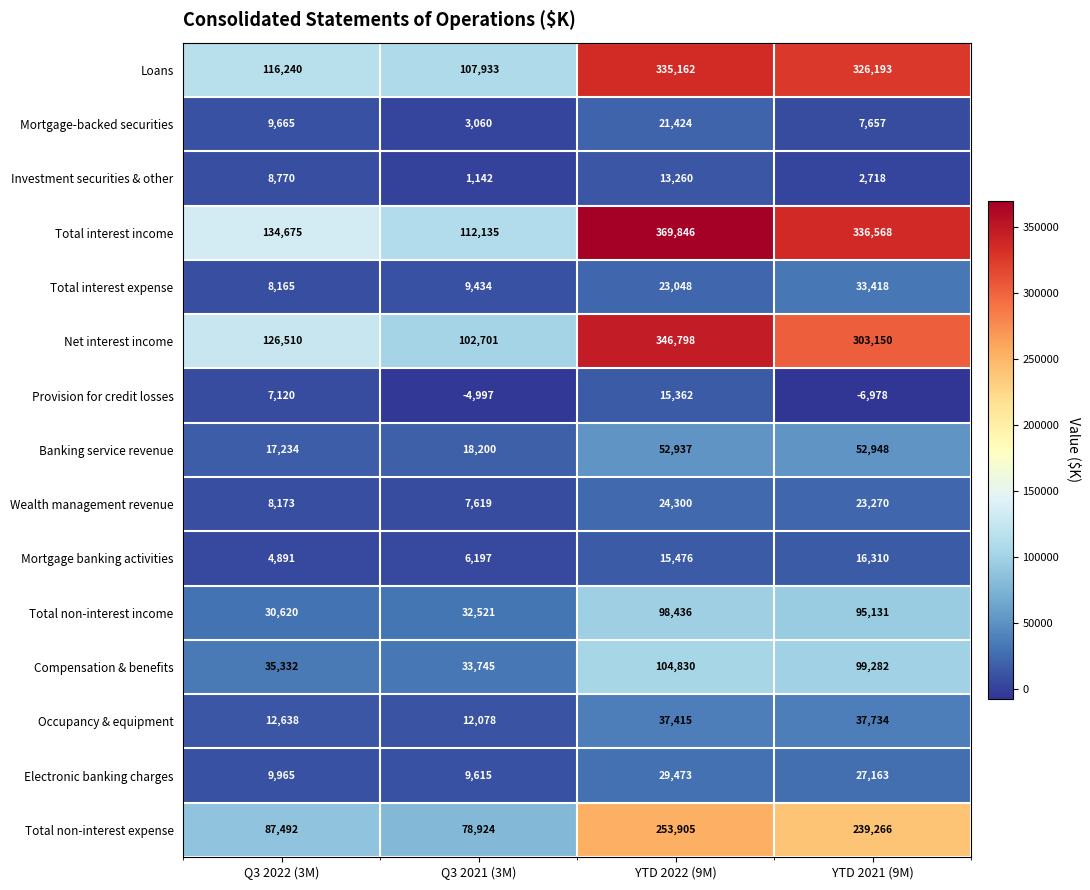

At which category is the sum across all series the highest?

YTD 2022 (9M)